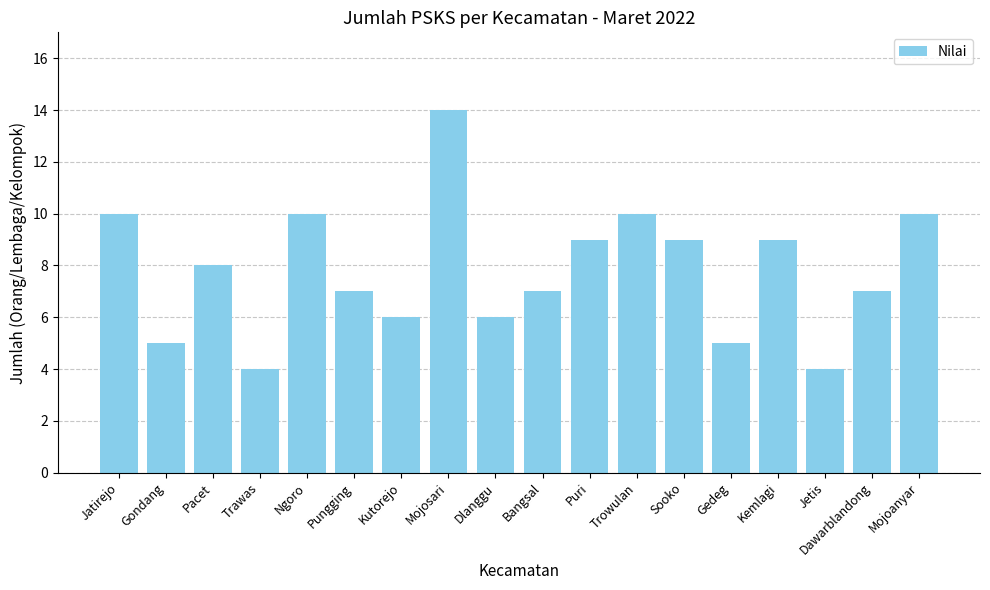

What is the ratio of the value at Sooko to the value at Trowulan?

0.9